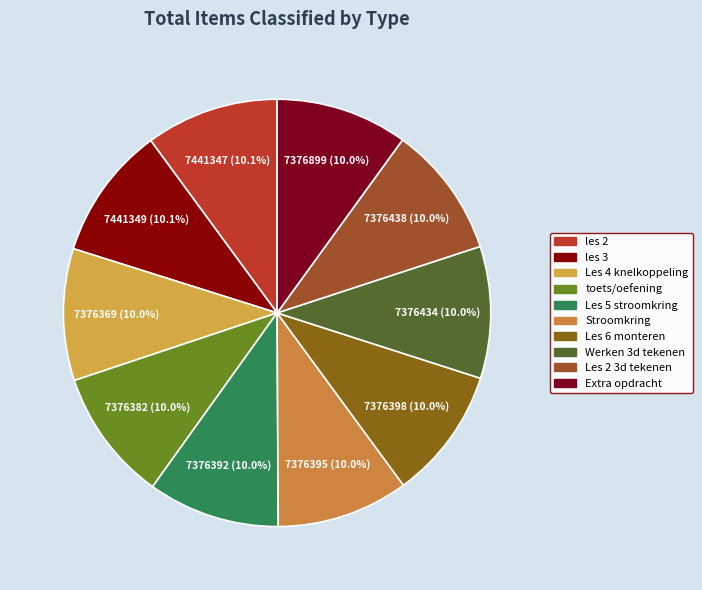

Which category has the biggest portion of the pie?

les 3